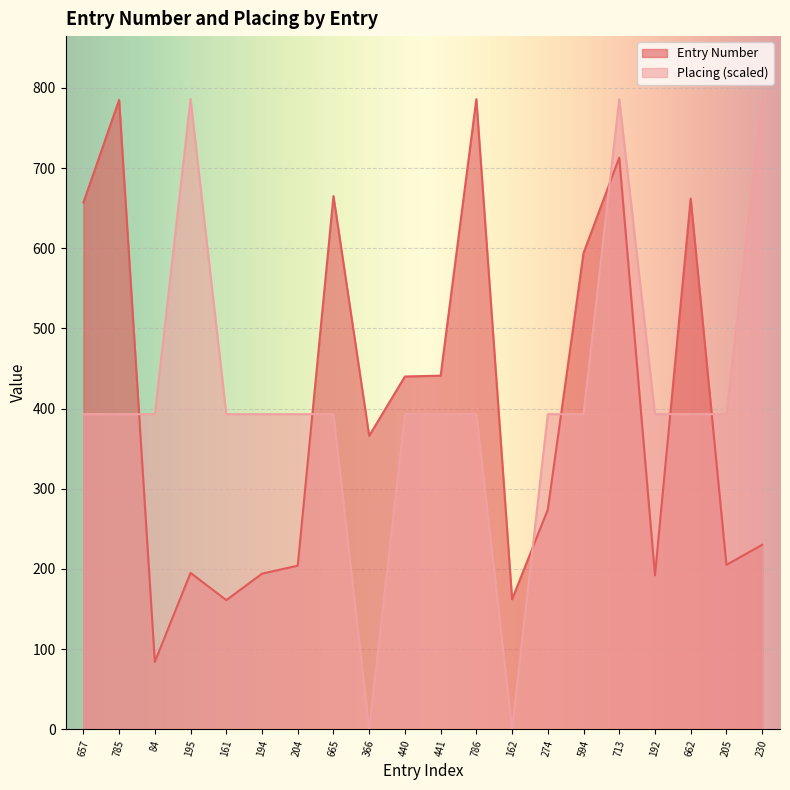

Where is the first local minimum for Placing?

366